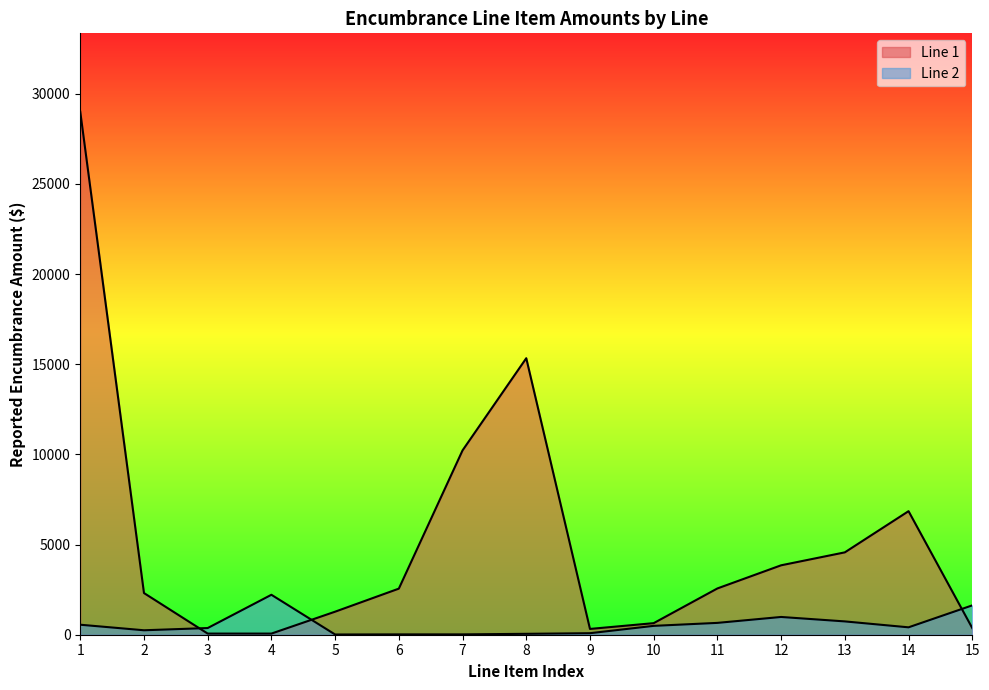

What is the difference between the second highest and second lowest values in the Line 2 series?

1608.4